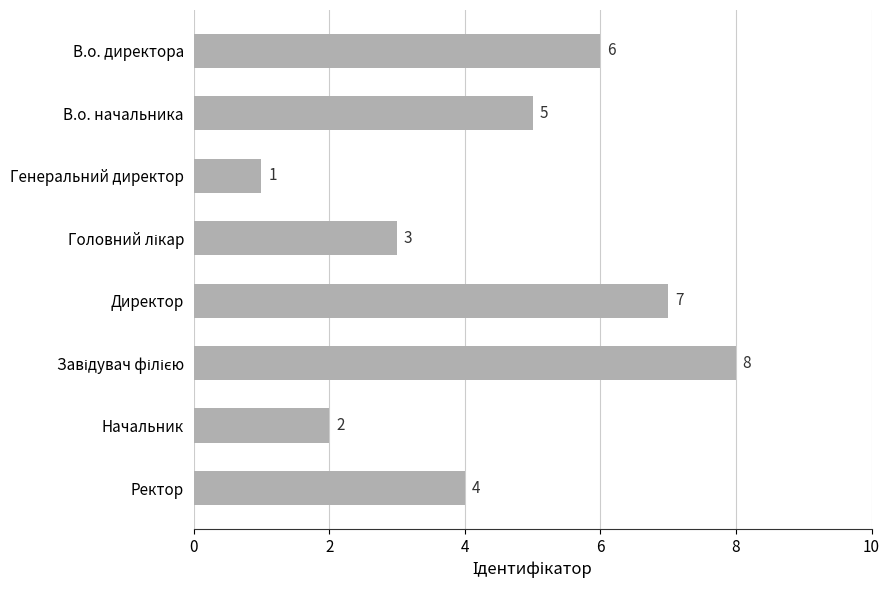

How many series are shown in this chart?

1